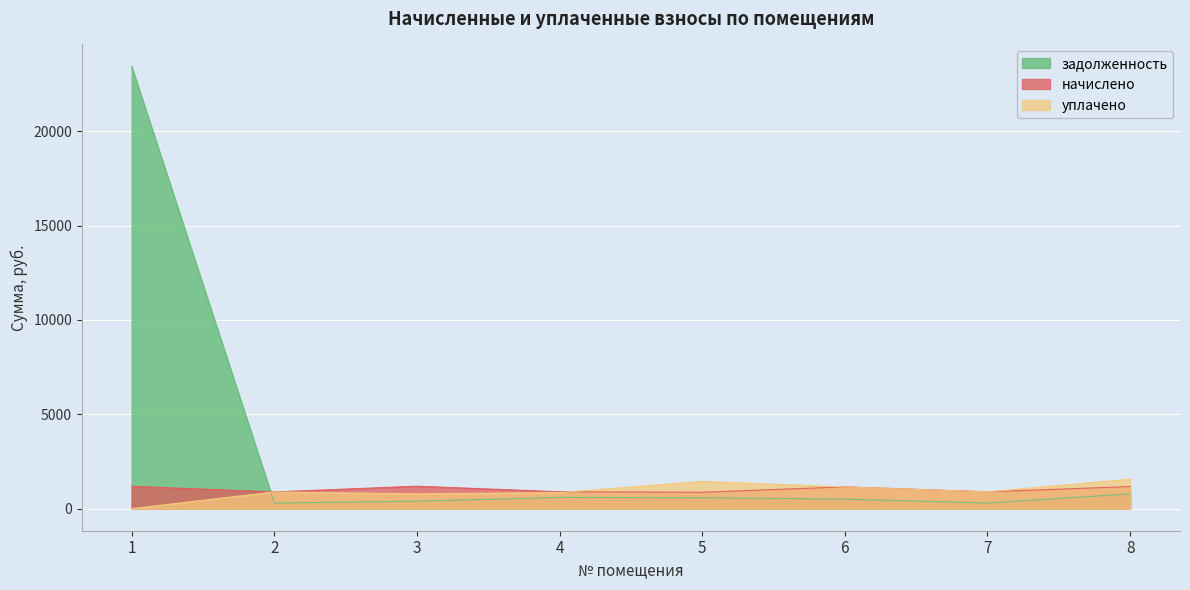

Between which two adjacent categories do уплачено and начислено first intersect?

4 and 5